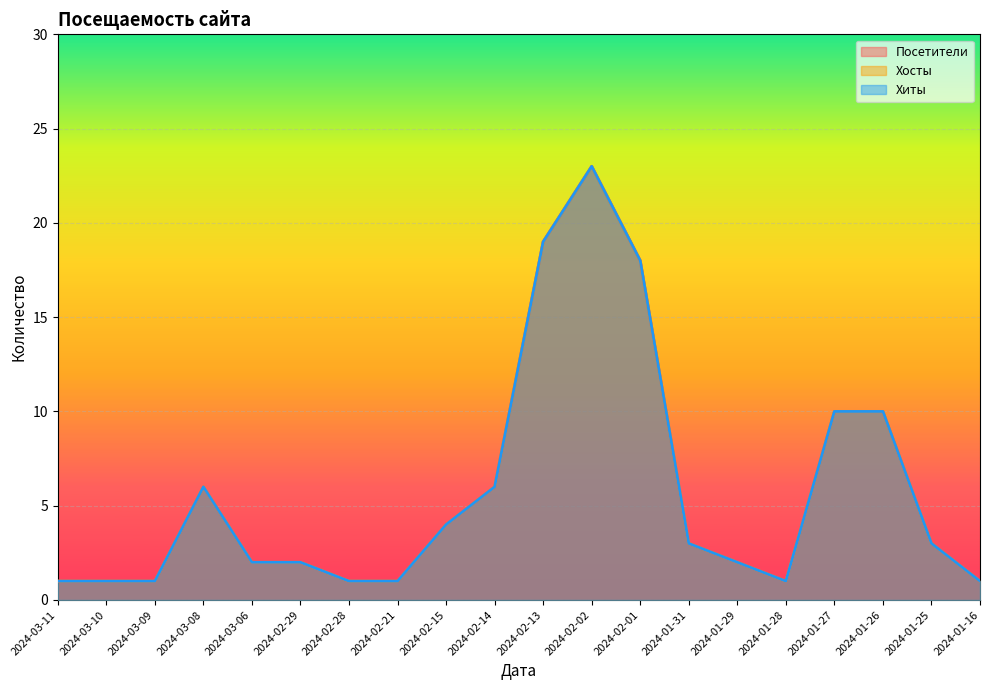

Between 2024-01-31 and 2024-03-08, which is larger?

2024-03-08